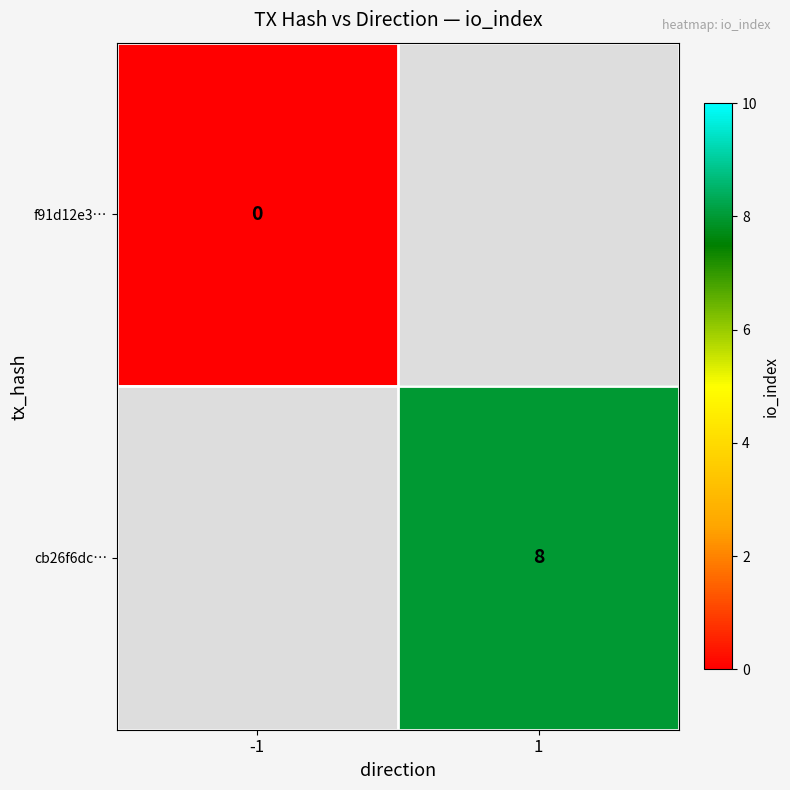

Is the value of cb26f6dc… at 1 greater than the value of f91d12e3… at -1?

Yes